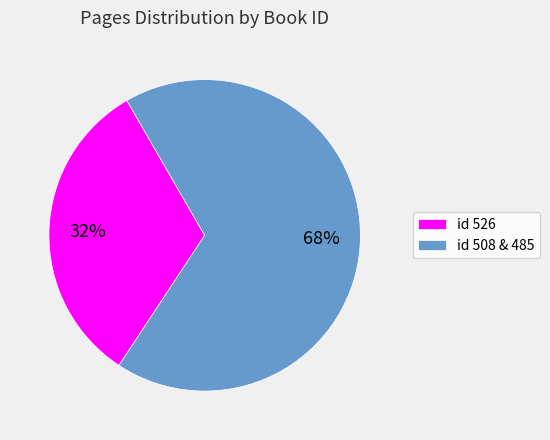

Is there any slice that represents more than half of the pie?

Yes